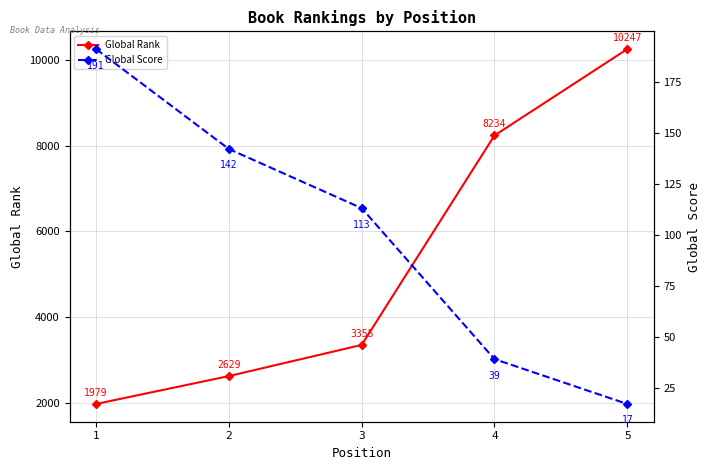

True or false: Global Score has more than 0 points higher than both neighbors.

False